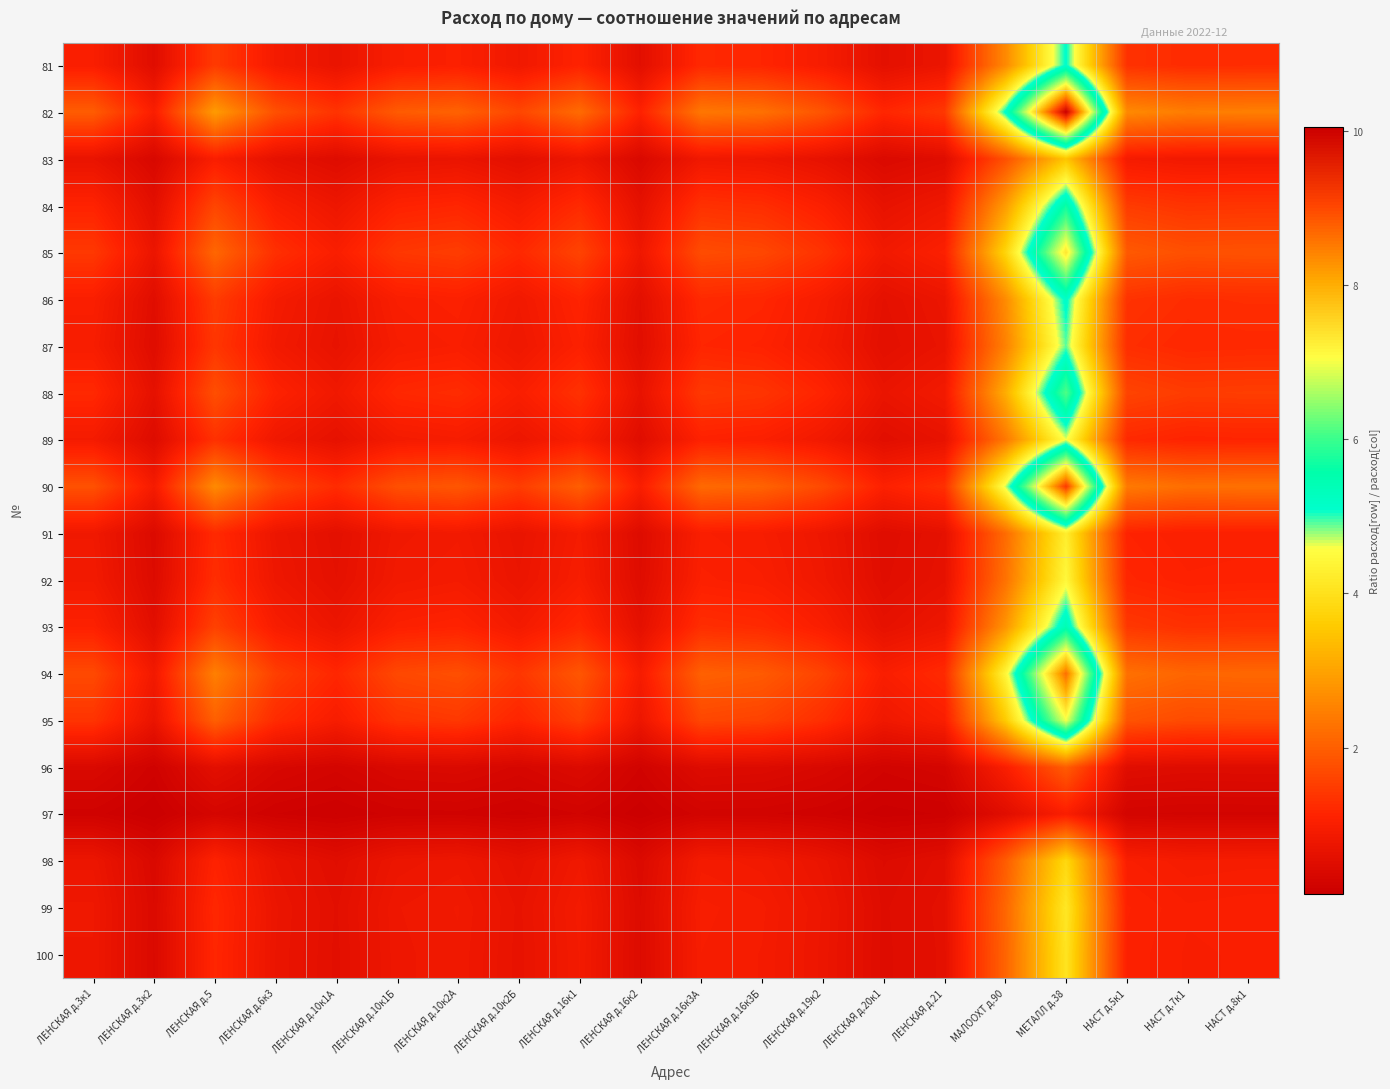

Reading right to left, list all the values displayed in this chart.

81: НАСТ д.8к1=1.3	НАСТ д.7к1=1.2	НАСТ д.5к1=1.3	МЕТАЛЛ д.38=5.1	МАЛООХТ д.90=2.6	ЛЕНСКАЯ д.21=0.7	ЛЕНСКАЯ д.20к1=0.6	ЛЕНСКАЯ д.19к2=0.9	ЛЕНСКАЯ д.16к3Б=1.1	ЛЕНСКАЯ д.16к3А=1.2	ЛЕНСКАЯ д.16к2=0.6	ЛЕНСКАЯ д.16к1=1.1	ЛЕНСКАЯ д.10к2Б=0.8	ЛЕНСКАЯ д.10к2А=1.0	ЛЕНСКАЯ д.10к1Б=1.0	ЛЕНСКАЯ д.10к1А=0.7	ЛЕНСКАЯ д.6к3=0.9	ЛЕНСКАЯ д.5=1.5	ЛЕНСКАЯ д.3к2=0.5	ЛЕНСКАЯ д.3к1=1.0
82: НАСТ д.8к1=2.5	НАСТ д.7к1=2.4	НАСТ д.5к1=2.6	МЕТАЛЛ д.38=10.1	МАЛООХТ д.90=5.1	ЛЕНСКАЯ д.21=1.4	ЛЕНСКАЯ д.20к1=1.2	ЛЕНСКАЯ д.19к2=1.8	ЛЕНСКАЯ д.16к3Б=2.3	ЛЕНСКАЯ д.16к3А=2.4	ЛЕНСКАЯ д.16к2=1.1	ЛЕНСКАЯ д.16к1=2.2	ЛЕНСКАЯ д.10к2Б=1.6	ЛЕНСКАЯ д.10к2А=2.1	ЛЕНСКАЯ д.10к1Б=1.9	ЛЕНСКАЯ д.10к1А=1.4	ЛЕНСКАЯ д.6к3=1.8	ЛЕНСКАЯ д.5=2.9	ЛЕНСКАЯ д.3к2=1.0	ЛЕНСКАЯ д.3к1=2.0
83: НАСТ д.8к1=0.9	НАСТ д.7к1=0.8	НАСТ д.5к1=0.9	МЕТАЛЛ д.38=3.5	МАЛООХТ д.90=1.8	ЛЕНСКАЯ д.21=0.5	ЛЕНСКАЯ д.20к1=0.4	ЛЕНСКАЯ д.19к2=0.6	ЛЕНСКАЯ д.16к3Б=0.8	ЛЕНСКАЯ д.16к3А=0.8	ЛЕНСКАЯ д.16к2=0.4	ЛЕНСКАЯ д.16к1=0.8	ЛЕНСКАЯ д.10к2Б=0.6	ЛЕНСКАЯ д.10к2А=0.7	ЛЕНСКАЯ д.10к1Б=0.7	ЛЕНСКАЯ д.10к1А=0.5	ЛЕНСКАЯ д.6к3=0.6	ЛЕНСКАЯ д.5=1.0	ЛЕНСКАЯ д.3к2=0.3	ЛЕНСКАЯ д.3к1=0.7
84: НАСТ д.8к1=1.4	НАСТ д.7к1=1.4	НАСТ д.5к1=1.5	МЕТАЛЛ д.38=5.7	МАЛООХТ д.90=2.9	ЛЕНСКАЯ д.21=0.8	ЛЕНСКАЯ д.20к1=0.7	ЛЕНСКАЯ д.19к2=1.0	ЛЕНСКАЯ д.16к3Б=1.3	ЛЕНСКАЯ д.16к3А=1.3	ЛЕНСКАЯ д.16к2=0.6	ЛЕНСКАЯ д.16к1=1.2	ЛЕНСКАЯ д.10к2Б=0.9	ЛЕНСКАЯ д.10к2А=1.2	ЛЕНСКАЯ д.10к1Б=1.1	ЛЕНСКАЯ д.10к1А=0.8	ЛЕНСКАЯ д.6к3=1.0	ЛЕНСКАЯ д.5=1.6	ЛЕНСКАЯ д.3к2=0.6	ЛЕНСКАЯ д.3к1=1.1
85: НАСТ д.8к1=1.8	НАСТ д.7к1=1.8	НАСТ д.5к1=1.9	МЕТАЛЛ д.38=7.3	МАЛООХТ д.90=3.7	ЛЕНСКАЯ д.21=1.1	ЛЕНСКАЯ д.20к1=0.9	ЛЕНСКАЯ д.19к2=1.4	ЛЕНСКАЯ д.16к3Б=1.7	ЛЕНСКАЯ д.16к3А=1.7	ЛЕНСКАЯ д.16к2=0.8	ЛЕНСКАЯ д.16к1=1.6	ЛЕНСКАЯ д.10к2Б=1.2	ЛЕНСКАЯ д.10к2А=1.5	ЛЕНСКАЯ д.10к1Б=1.4	ЛЕНСКАЯ д.10к1А=1.0	ЛЕНСКАЯ д.6к3=1.3	ЛЕНСКАЯ д.5=2.1	ЛЕНСКАЯ д.3к2=0.7	ЛЕНСКАЯ д.3к1=1.4
86: НАСТ д.8к1=1.3	НАСТ д.7к1=1.3	НАСТ д.5к1=1.4	МЕТАЛЛ д.38=5.2	МАЛООХТ д.90=2.6	ЛЕНСКАЯ д.21=0.7	ЛЕНСКАЯ д.20к1=0.6	ЛЕНСКАЯ д.19к2=1.0	ЛЕНСКАЯ д.16к3Б=1.2	ЛЕНСКАЯ д.16к3А=1.2	ЛЕНСКАЯ д.16к2=0.6	ЛЕНСКАЯ д.16к1=1.1	ЛЕНСКАЯ д.10к2Б=0.8	ЛЕНСКАЯ д.10к2А=1.1	ЛЕНСКАЯ д.10к1Б=1.0	ЛЕНСКАЯ д.10к1А=0.7	ЛЕНСКАЯ д.6к3=0.9	ЛЕНСКАЯ д.5=1.5	ЛЕНСКАЯ д.3к2=0.5	ЛЕНСКАЯ д.3к1=1.0
87: НАСТ д.8к1=1.2	НАСТ д.7к1=1.2	НАСТ д.5к1=1.3	МЕТАЛЛ д.38=4.9	МАЛООХТ д.90=2.5	ЛЕНСКАЯ д.21=0.7	ЛЕНСКАЯ д.20к1=0.6	ЛЕНСКАЯ д.19к2=0.9	ЛЕНСКАЯ д.16к3Б=1.1	ЛЕНСКАЯ д.16к3А=1.1	ЛЕНСКАЯ д.16к2=0.5	ЛЕНСКАЯ д.16к1=1.1	ЛЕНСКАЯ д.10к2Б=0.8	ЛЕНСКАЯ д.10к2А=1.0	ЛЕНСКАЯ д.10к1Б=0.9	ЛЕНСКАЯ д.10к1А=0.7	ЛЕНСКАЯ д.6к3=0.9	ЛЕНСКАЯ д.5=1.4	ЛЕНСКАЯ д.3к2=0.5	ЛЕНСКАЯ д.3к1=1.0
88: НАСТ д.8к1=1.5	НАСТ д.7к1=1.5	НАСТ д.5к1=1.6	МЕТАЛЛ д.38=6.1	МАЛООХТ д.90=3.1	ЛЕНСКАЯ д.21=0.9	ЛЕНСКАЯ д.20к1=0.7	ЛЕНСКАЯ д.19к2=1.1	ЛЕНСКАЯ д.16к3Б=1.4	ЛЕНСКАЯ д.16к3А=1.4	ЛЕНСКАЯ д.16к2=0.7	ЛЕНСКАЯ д.16к1=1.3	ЛЕНСКАЯ д.10к2Б=1.0	ЛЕНСКАЯ д.10к2А=1.3	ЛЕНСКАЯ д.10к1Б=1.2	ЛЕНСКАЯ д.10к1А=0.8	ЛЕНСКАЯ д.6к3=1.1	ЛЕНСКАЯ д.5=1.8	ЛЕНСКАЯ д.3к2=0.6	ЛЕНСКАЯ д.3к1=1.2
89: НАСТ д.8к1=1.1	НАСТ д.7к1=1.1	НАСТ д.5к1=1.2	МЕТАЛЛ д.38=4.6	МАЛООХТ д.90=2.4	ЛЕНСКАЯ д.21=0.7	ЛЕНСКАЯ д.20к1=0.5	ЛЕНСКАЯ д.19к2=0.8	ЛЕНСКАЯ д.16к3Б=1.0	ЛЕНСКАЯ д.16к3А=1.1	ЛЕНСКАЯ д.16к2=0.5	ЛЕНСКАЯ д.16к1=1.0	ЛЕНСКАЯ д.10к2Б=0.8	ЛЕНСКАЯ д.10к2А=0.9	ЛЕНСКАЯ д.10к1Б=0.9	ЛЕНСКАЯ д.10к1А=0.6	ЛЕНСКАЯ д.6к3=0.8	ЛЕНСКАЯ д.5=1.3	ЛЕНСКАЯ д.3к2=0.5	ЛЕНСКАЯ д.3к1=0.9
90: НАСТ д.8к1=2.3	НАСТ д.7к1=2.2	НАСТ д.5к1=2.4	МЕТАЛЛ д.38=9.2	МАЛООХТ д.90=4.7	ЛЕНСКАЯ д.21=1.3	ЛЕНСКАЯ д.20к1=1.1	ЛЕНСКАЯ д.19к2=1.7	ЛЕНСКАЯ д.16к3Б=2.1	ЛЕНСКАЯ д.16к3А=2.2	ЛЕНСКАЯ д.16к2=1.0	ЛЕНСКАЯ д.16к1=2.0	ЛЕНСКАЯ д.10к2Б=1.5	ЛЕНСКАЯ д.10к2А=1.9	ЛЕНСКАЯ д.10к1Б=1.8	ЛЕНСКАЯ д.10к1А=1.2	ЛЕНСКАЯ д.6к3=1.6	ЛЕНСКАЯ д.5=2.6	ЛЕНСКАЯ д.3к2=0.9	ЛЕНСКАЯ д.3к1=1.8
91: НАСТ д.8к1=1.0	НАСТ д.7к1=1.0	НАСТ д.5к1=1.1	МЕТАЛЛ д.38=4.3	МАЛООХТ д.90=2.2	ЛЕНСКАЯ д.21=0.6	ЛЕНСКАЯ д.20к1=0.5	ЛЕНСКАЯ д.19к2=0.8	ЛЕНСКАЯ д.16к3Б=1.0	ЛЕНСКАЯ д.16к3А=1.0	ЛЕНСКАЯ д.16к2=0.5	ЛЕНСКАЯ д.16к1=0.9	ЛЕНСКАЯ д.10к2Б=0.7	ЛЕНСКАЯ д.10к2А=0.9	ЛЕНСКАЯ д.10к1Б=0.8	ЛЕНСКАЯ д.10к1А=0.6	ЛЕНСКАЯ д.6к3=0.8	ЛЕНСКАЯ д.5=1.2	ЛЕНСКАЯ д.3к2=0.4	ЛЕНСКАЯ д.3к1=0.8
92: НАСТ д.8к1=1.1	НАСТ д.7к1=1.1	НАСТ д.5к1=1.2	МЕТАЛЛ д.38=4.5	МАЛООХТ д.90=2.3	ЛЕНСКАЯ д.21=0.6	ЛЕНСКАЯ д.20к1=0.5	ЛЕНСКАЯ д.19к2=0.8	ЛЕНСКАЯ д.16к3Б=1.0	ЛЕНСКАЯ д.16к3А=1.0	ЛЕНСКАЯ д.16к2=0.5	ЛЕНСКАЯ д.16к1=1.0	ЛЕНСКАЯ д.10к2Б=0.7	ЛЕНСКАЯ д.10к2А=0.9	ЛЕНСКАЯ д.10к1Б=0.9	ЛЕНСКАЯ д.10к1А=0.6	ЛЕНСКАЯ д.6к3=0.8	ЛЕНСКАЯ д.5=1.3	ЛЕНСКАЯ д.3к2=0.4	ЛЕНСКАЯ д.3к1=0.9
93: НАСТ д.8к1=1.3	НАСТ д.7к1=1.3	НАСТ д.5к1=1.4	МЕТАЛЛ д.38=5.4	МАЛООХТ д.90=2.8	ЛЕНСКАЯ д.21=0.8	ЛЕНСКАЯ д.20к1=0.6	ЛЕНСКАЯ д.19к2=1.0	ЛЕНСКАЯ д.16к3Б=1.2	ЛЕНСКАЯ д.16к3А=1.3	ЛЕНСКАЯ д.16к2=0.6	ЛЕНСКАЯ д.16к1=1.2	ЛЕНСКАЯ д.10к2Б=0.9	ЛЕНСКАЯ д.10к2А=1.1	ЛЕНСКАЯ д.10к1Б=1.1	ЛЕНСКАЯ д.10к1А=0.7	ЛЕНСКАЯ д.6к3=1.0	ЛЕНСКАЯ д.5=1.6	ЛЕНСКАЯ д.3к2=0.5	ЛЕНСКАЯ д.3к1=1.1
94: НАСТ д.8к1=2.1	НАСТ д.7к1=2.1	НАСТ д.5к1=2.3	МЕТАЛЛ д.38=8.6	МАЛООХТ д.90=4.4	ЛЕНСКАЯ д.21=1.2	ЛЕНСКАЯ д.20к1=1.0	ЛЕНСКАЯ д.19к2=1.6	ЛЕНСКАЯ д.16к3Б=1.9	ЛЕНСКАЯ д.16к3А=2.0	ЛЕНСКАЯ д.16к2=0.9	ЛЕНСКАЯ д.16к1=1.9	ЛЕНСКАЯ д.10к2Б=1.4	ЛЕНСКАЯ д.10к2А=1.8	ЛЕНСКАЯ д.10к1Б=1.7	ЛЕНСКАЯ д.10к1А=1.2	ЛЕНСКАЯ д.6к3=1.5	ЛЕНСКАЯ д.5=2.5	ЛЕНСКАЯ д.3к2=0.9	ЛЕНСКАЯ д.3к1=1.7
95: НАСТ д.8к1=1.7	НАСТ д.7к1=1.7	НАСТ д.5к1=1.8	МЕТАЛЛ д.38=7.0	МАЛООХТ д.90=3.6	ЛЕНСКАЯ д.21=1.0	ЛЕНСКАЯ д.20к1=0.8	ЛЕНСКАЯ д.19к2=1.3	ЛЕНСКАЯ д.16к3Б=1.6	ЛЕНСКАЯ д.16к3А=1.6	ЛЕНСКАЯ д.16к2=0.8	ЛЕНСКАЯ д.16к1=1.5	ЛЕНСКАЯ д.10к2Б=1.1	ЛЕНСКАЯ д.10к2А=1.4	ЛЕНСКАЯ д.10к1Б=1.4	ЛЕНСКАЯ д.10к1А=1.0	ЛЕНСКАЯ д.6к3=1.2	ЛЕНСКАЯ д.5=2.0	ЛЕНСКАЯ д.3к2=0.7	ЛЕНСКАЯ д.3к1=1.4
96: НАСТ д.8к1=0.5	НАСТ д.7к1=0.5	НАСТ д.5к1=0.5	МЕТАЛЛ д.38=2.0	МАЛООХТ д.90=1.0	ЛЕНСКАЯ д.21=0.3	ЛЕНСКАЯ д.20к1=0.2	ЛЕНСКАЯ д.19к2=0.4	ЛЕНСКАЯ д.16к3Б=0.4	ЛЕНСКАЯ д.16к3А=0.5	ЛЕНСКАЯ д.16к2=0.2	ЛЕНСКАЯ д.16к1=0.4	ЛЕНСКАЯ д.10к2Б=0.3	ЛЕНСКАЯ д.10к2А=0.4	ЛЕНСКАЯ д.10к1Б=0.4	ЛЕНСКАЯ д.10к1А=0.3	ЛЕНСКАЯ д.6к3=0.3	ЛЕНСКАЯ д.5=0.6	ЛЕНСКАЯ д.3к2=0.2	ЛЕНСКАЯ д.3к1=0.4
97: НАСТ д.8к1=0.2	НАСТ д.7к1=0.2	НАСТ д.5к1=0.3	МЕТАЛЛ д.38=1.0	МАЛООХТ д.90=0.5	ЛЕНСКАЯ д.21=0.1	ЛЕНСКАЯ д.20к1=0.1	ЛЕНСКАЯ д.19к2=0.2	ЛЕНСКАЯ д.16к3Б=0.2	ЛЕНСКАЯ д.16к3А=0.2	ЛЕНСКАЯ д.16к2=0.1	ЛЕНСКАЯ д.16к1=0.2	ЛЕНСКАЯ д.10к2Б=0.2	ЛЕНСКАЯ д.10к2А=0.2	ЛЕНСКАЯ д.10к1Б=0.2	ЛЕНСКАЯ д.10к1А=0.1	ЛЕНСКАЯ д.6к3=0.2	ЛЕНСКАЯ д.5=0.3	ЛЕНСКАЯ д.3к2=0.1	ЛЕНСКАЯ д.3к1=0.2
98: НАСТ д.8к1=0.9	НАСТ д.7к1=0.9	НАСТ д.5к1=1.0	МЕТАЛЛ д.38=3.8	МАЛООХТ д.90=2.0	ЛЕНСКАЯ д.21=0.5	ЛЕНСКАЯ д.20к1=0.4	ЛЕНСКАЯ д.19к2=0.7	ЛЕНСКАЯ д.16к3Б=0.9	ЛЕНСКАЯ д.16к3А=0.9	ЛЕНСКАЯ д.16к2=0.4	ЛЕНСКАЯ д.16к1=0.8	ЛЕНСКАЯ д.10к2Б=0.6	ЛЕНСКАЯ д.10к2А=0.8	ЛЕНСКАЯ д.10к1Б=0.7	ЛЕНСКАЯ д.10к1А=0.5	ЛЕНСКАЯ д.6к3=0.7	ЛЕНСКАЯ д.5=1.1	ЛЕНСКАЯ д.3к2=0.4	ЛЕНСКАЯ д.3к1=0.7
99: НАСТ д.8к1=1.0	НАСТ д.7к1=1.0	НАСТ д.5к1=1.1	МЕТАЛЛ д.38=4.1	МАЛООХТ д.90=2.1	ЛЕНСКАЯ д.21=0.6	ЛЕНСКАЯ д.20к1=0.5	ЛЕНСКАЯ д.19к2=0.8	ЛЕНСКАЯ д.16к3Б=0.9	ЛЕНСКАЯ д.16к3А=1.0	ЛЕНСКАЯ д.16к2=0.4	ЛЕНСКАЯ д.16к1=0.9	ЛЕНСКАЯ д.10к2Б=0.7	ЛЕНСКАЯ д.10к2А=0.8	ЛЕНСКАЯ д.10к1Б=0.8	ЛЕНСКАЯ д.10к1А=0.6	ЛЕНСКАЯ д.6к3=0.7	ЛЕНСКАЯ д.5=1.2	ЛЕНСКАЯ д.3к2=0.4	ЛЕНСКАЯ д.3к1=0.8
100: НАСТ д.8к1=1.0	НАСТ д.7к1=1.0	НАСТ д.5к1=1.1	МЕТАЛЛ д.38=4.1	МАЛООХТ д.90=2.1	ЛЕНСКАЯ д.21=0.6	ЛЕНСКАЯ д.20к1=0.5	ЛЕНСКАЯ д.19к2=0.7	ЛЕНСКАЯ д.16к3Б=0.9	ЛЕНСКАЯ д.16к3А=1.0	ЛЕНСКАЯ д.16к2=0.4	ЛЕНСКАЯ д.16к1=0.9	ЛЕНСКАЯ д.10к2Б=0.7	ЛЕНСКАЯ д.10к2А=0.8	ЛЕНСКАЯ д.10к1Б=0.8	ЛЕНСКАЯ д.10к1А=0.6	ЛЕНСКАЯ д.6к3=0.7	ЛЕНСКАЯ д.5=1.2	ЛЕНСКАЯ д.3к2=0.4	ЛЕНСКАЯ д.3к1=0.8